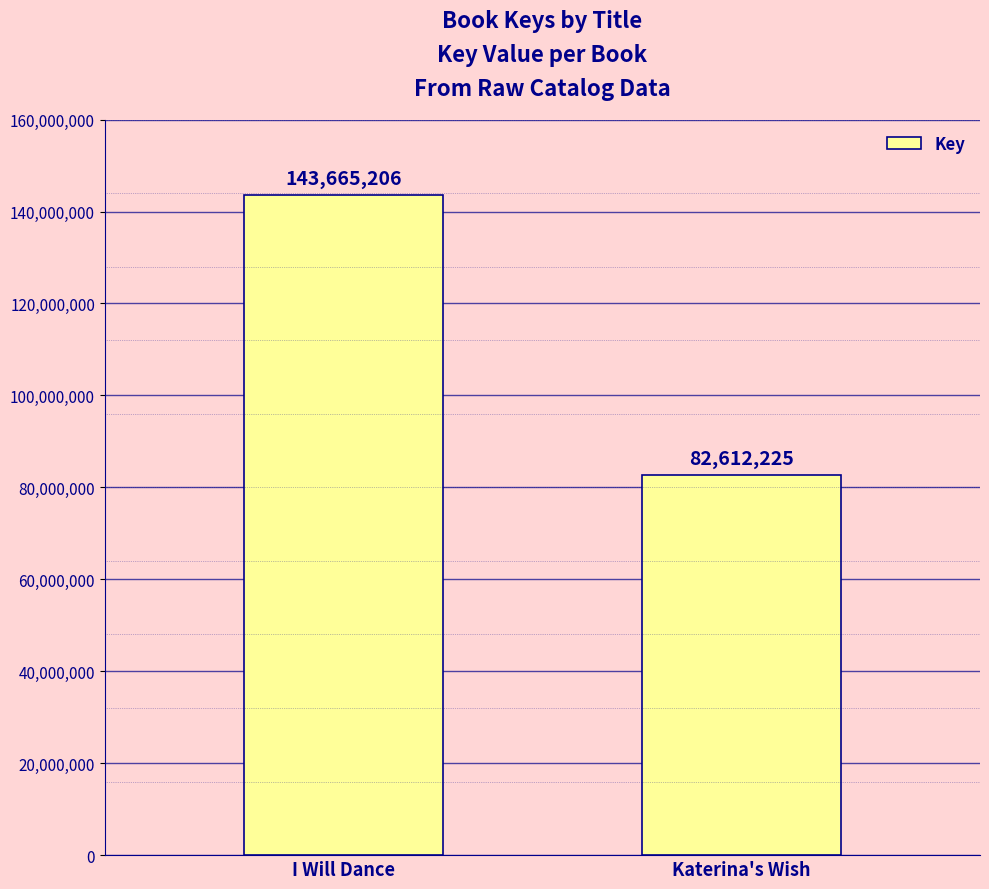

What is the label of the 1st bar from the right?

Katerina's Wish